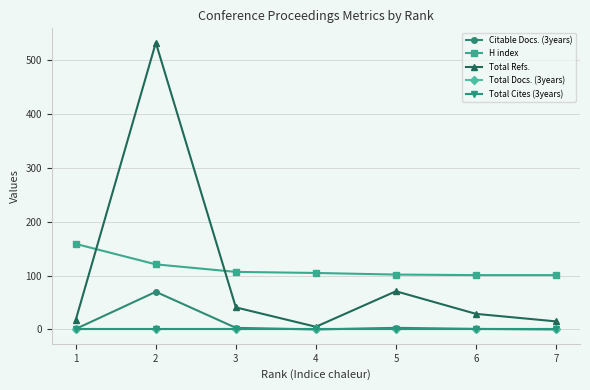

Which label corresponds to the smallest value in the chart?

4